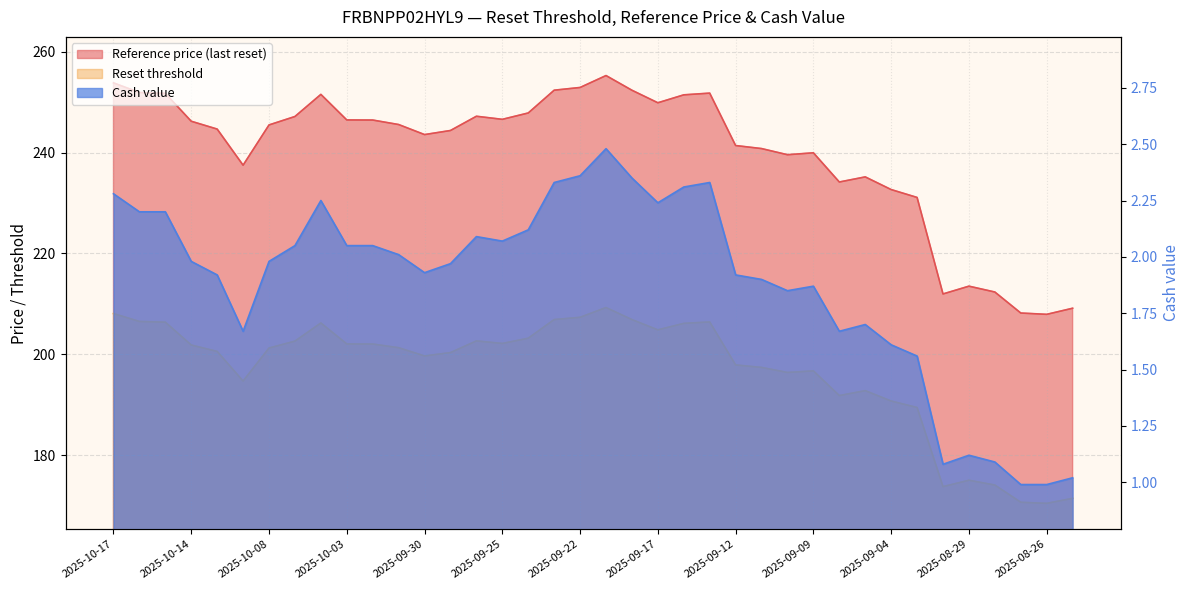

True or false: Reference price and Cash value intersect in this chart.

False